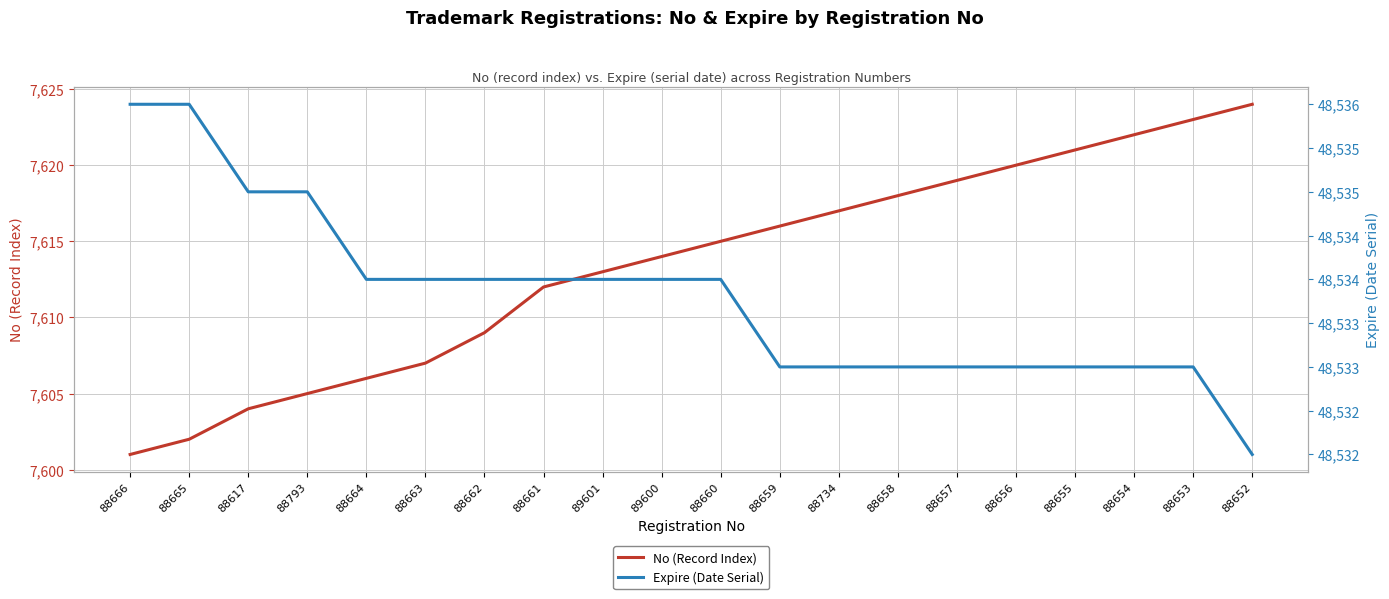

True or false: No (Record Index) and Expire (Date Serial) cross at least once.

False